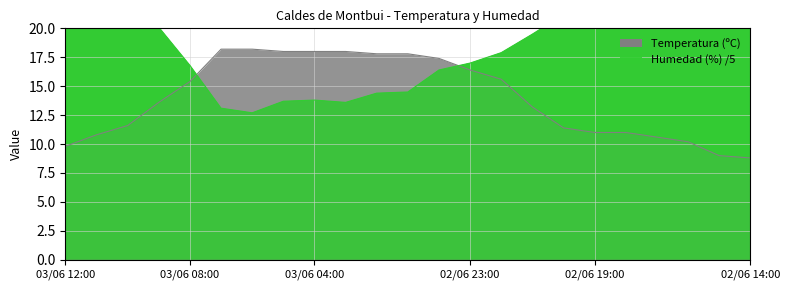

What is the difference between the second highest and second lowest values in the Humedad (%) series?

9.2